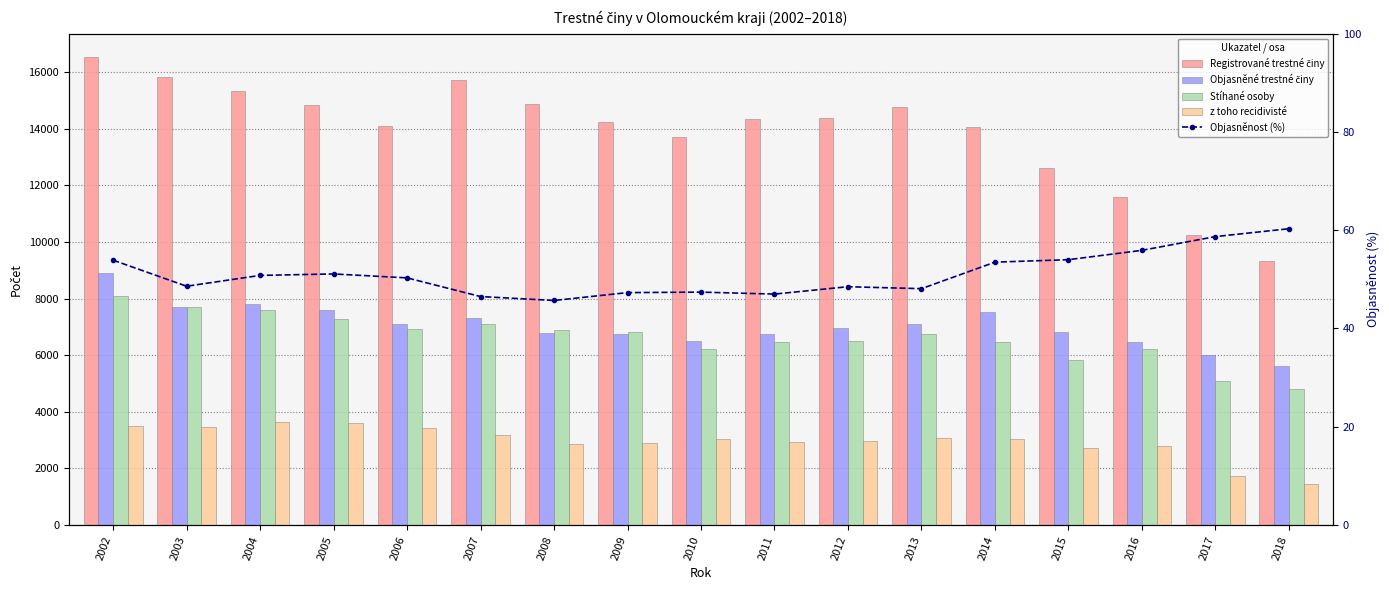

Rank the categories by z toho recidivisté value from highest to lowest.

2004, 2005, 2002, 2003, 2006, 2007, 2013, 2010, 2014, 2012, 2011, 2009, 2008, 2016, 2015, 2017, 2018